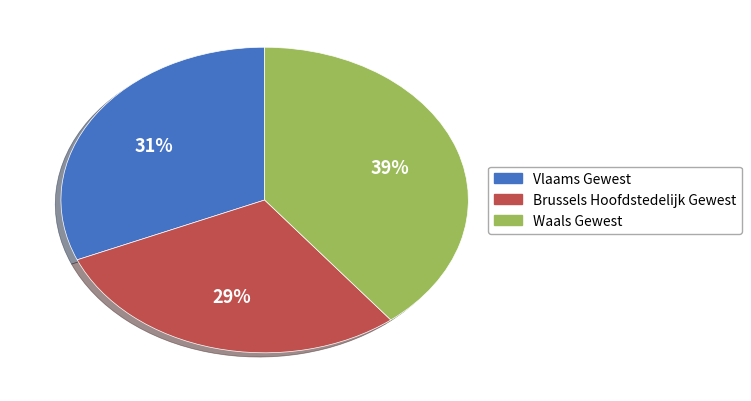

Which has a higher value, Waals Gewest or Brussels Hoofdstedelijk Gewest?

Waals Gewest